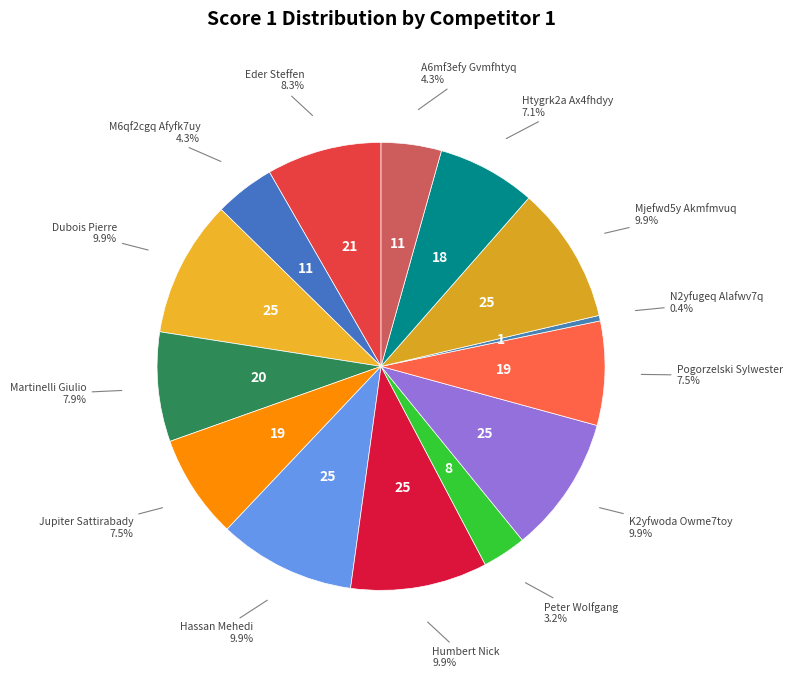

Count the number of slices in the pie.

14